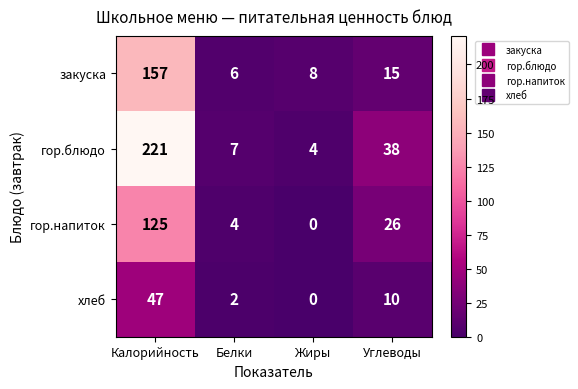

Is it true that гор.блюдо equals 2 at Жиры?

False